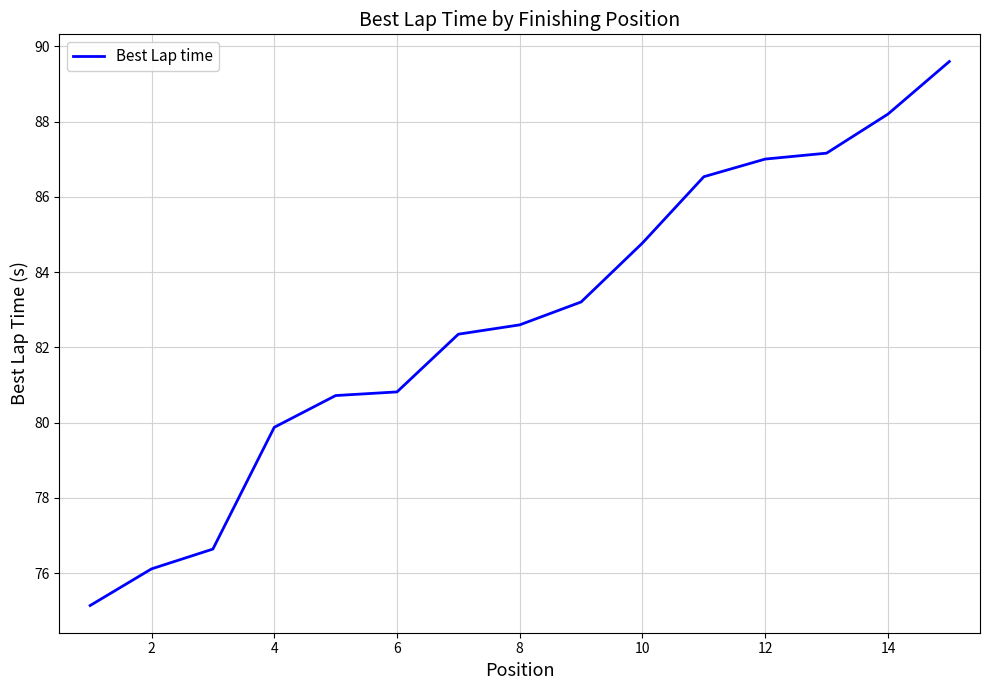

What is the difference between the maximum and minimum values?

14.5